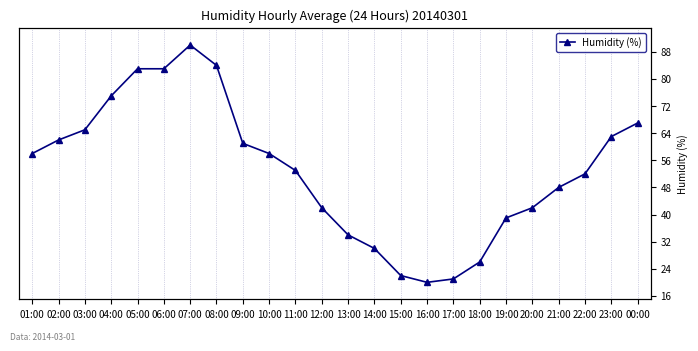

At which label does the data first exceed 58?

02:00